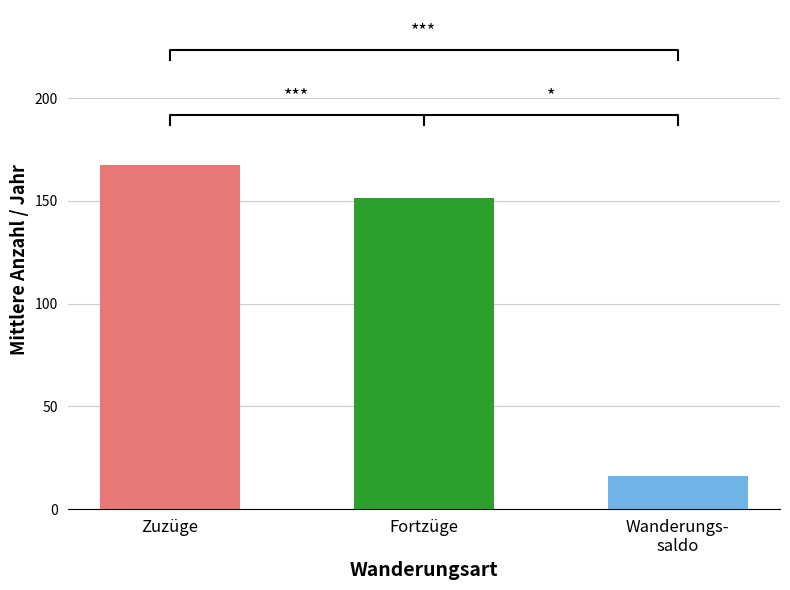

The Wanderungssaldo (Anzahl) series shows 4 at 2004. True or false?

False